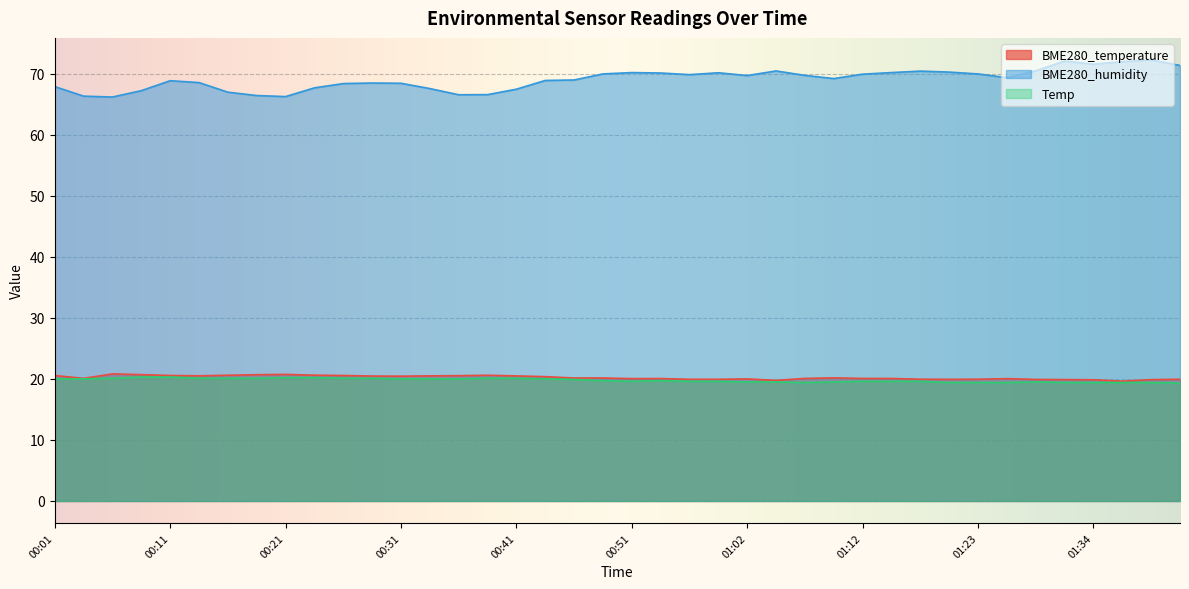

In BME280_temperature, how many points are lower than both neighbors (excluding endpoints)?

7